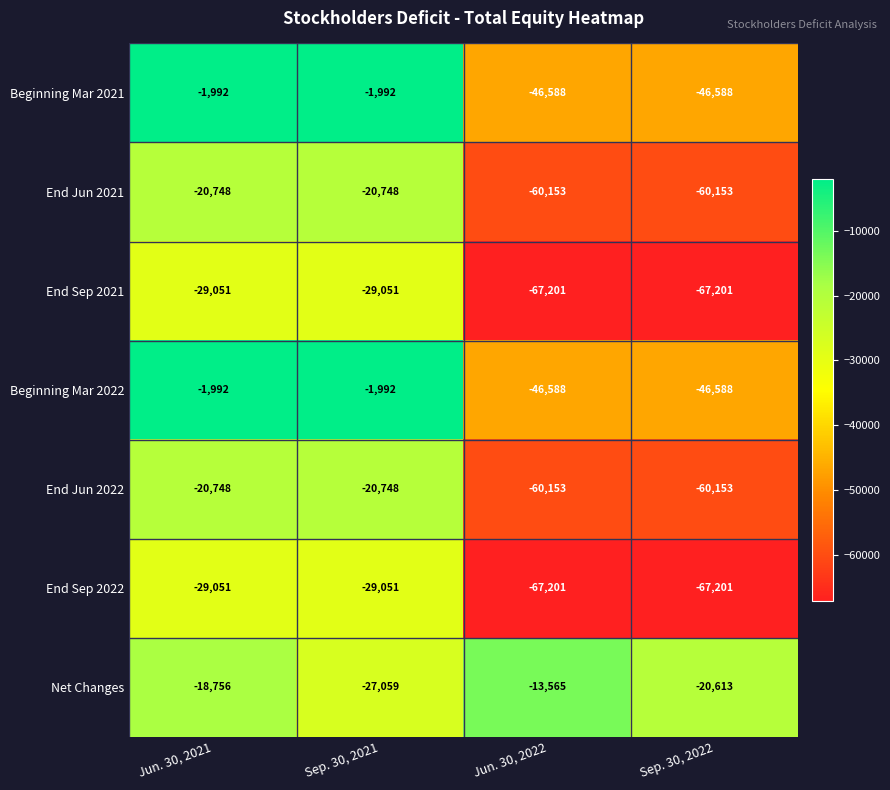

How many End Sep 2022 values are between -67201 and -29051?

4